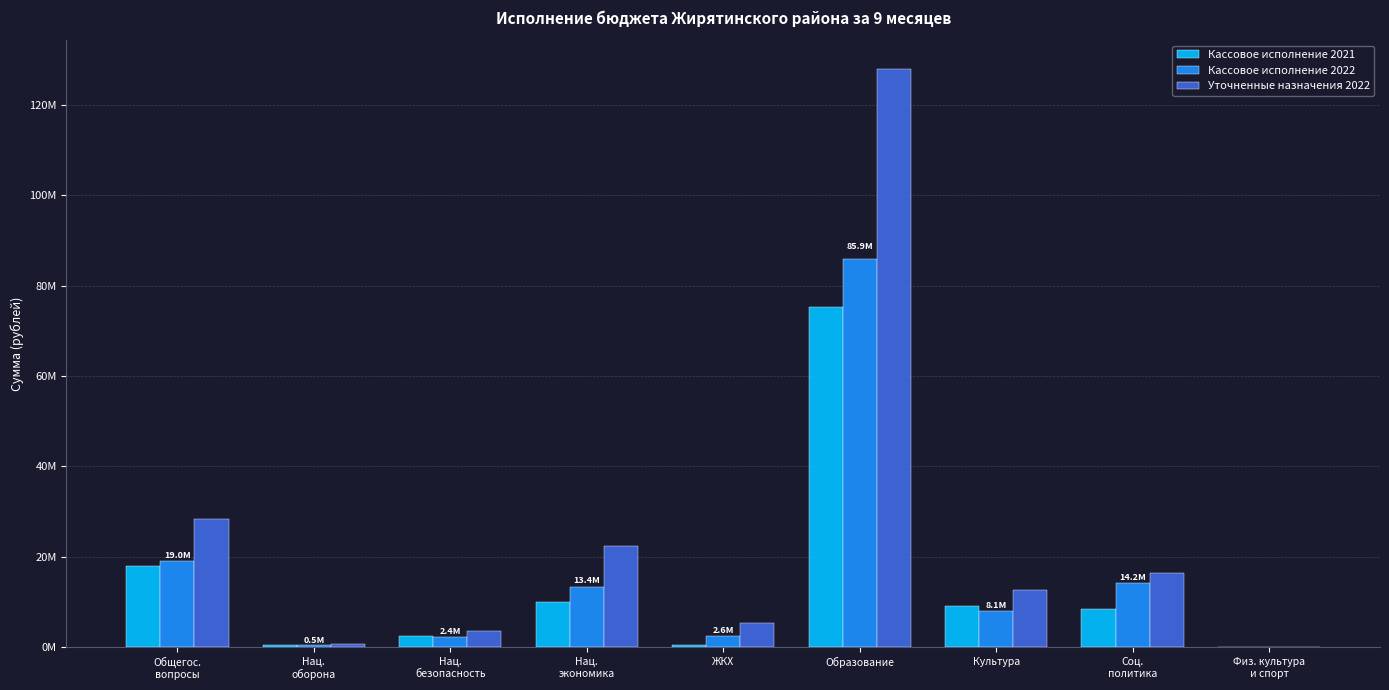

What are all the series names shown in the legend?

Кассовое исполнение 2021, Кассовое исполнение 2022, Уточненные назначения 2022